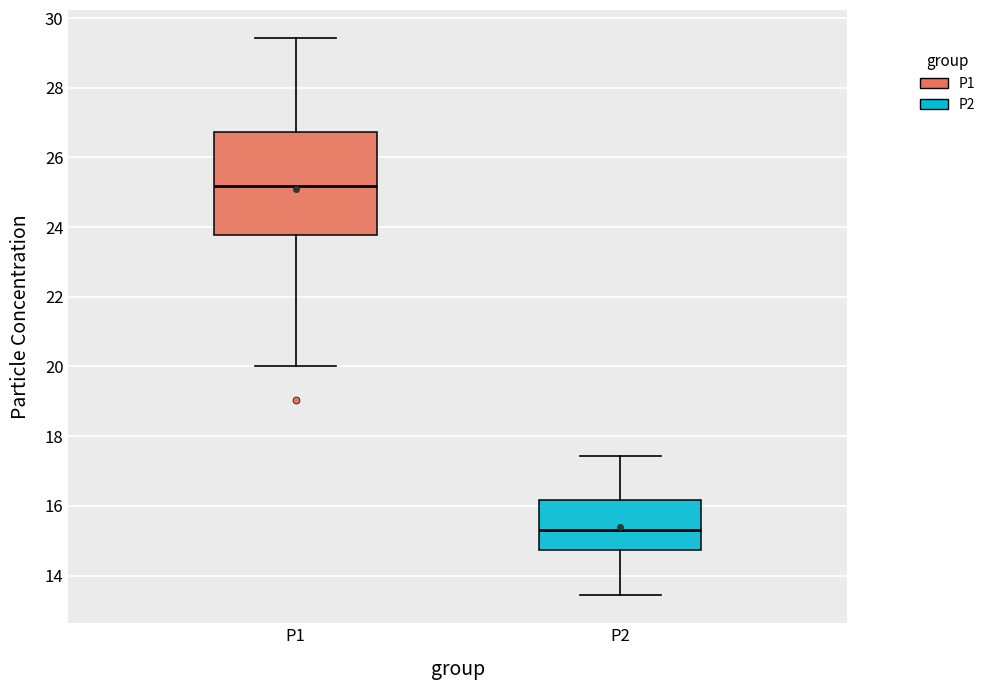

Where does the upper whisker of the box for P1 end on the y-axis? The values are not printed on the chart, so give them approximately, as read against the axis.

29.4